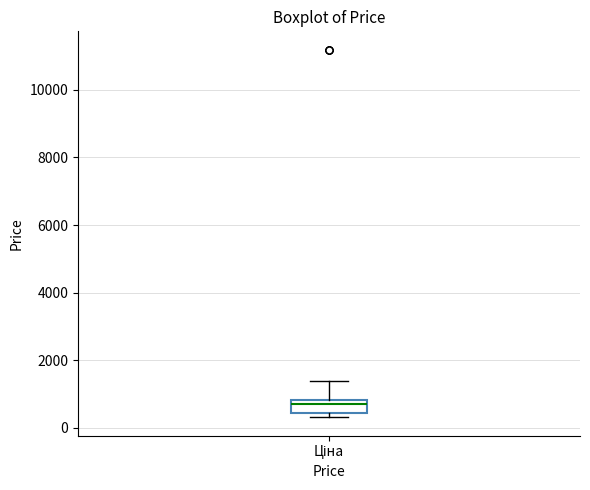

Read this box plot against the y-axis: the position of the median line, the range covered by the box, and the ends of both whiskers. The values are not printed on the chart, so give them approximately, as read against the axis.

median 600, box 400 to 800, whiskers 400 (just below the box's lower edge) to 1400